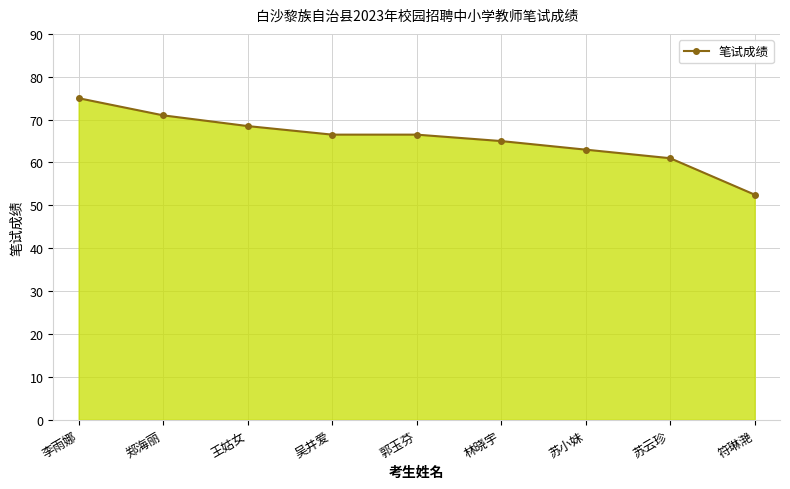

What is the sum of all values?

589.0